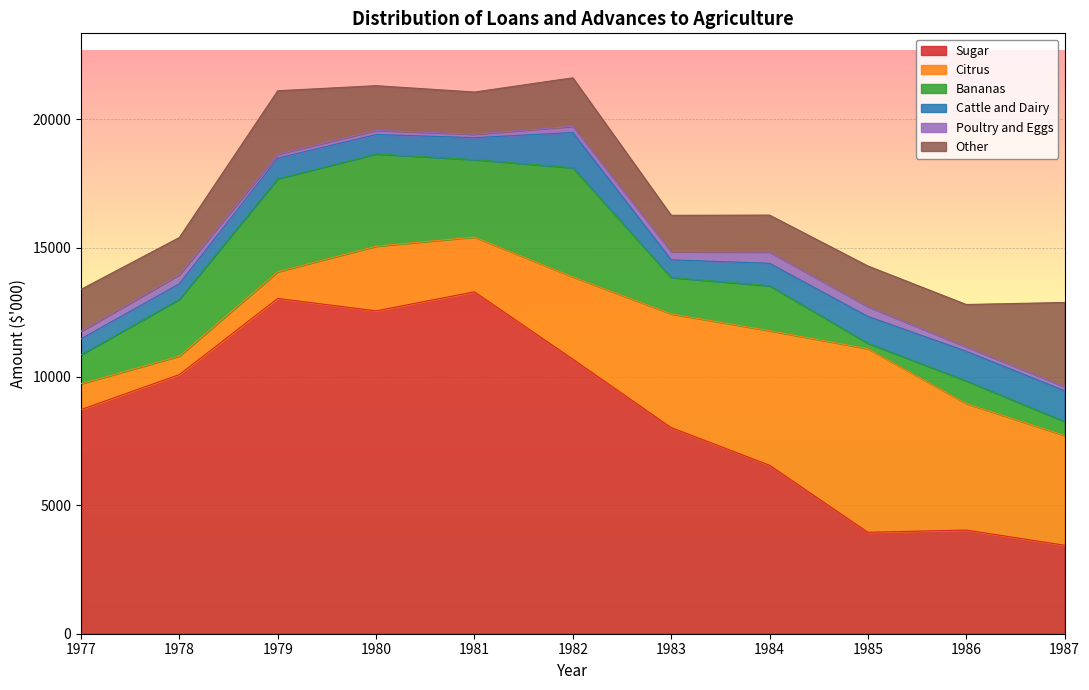

At 1978, list the series in order from smallest to largest.

Poultry and Eggs, Cattle and Dairy, Citrus, Other, Bananas, Sugar